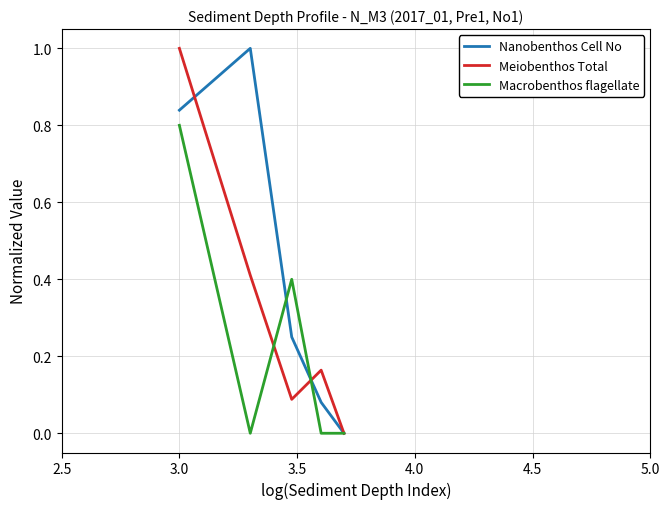

What is the greatest value displayed?

1.0